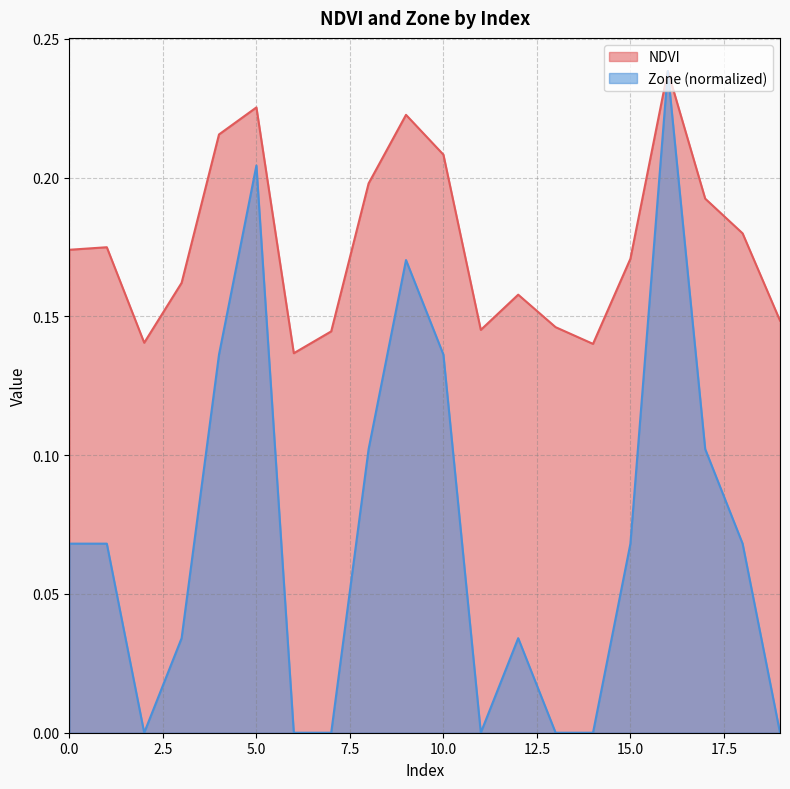

True or false: NDVI and Zone intersect in this chart.

False